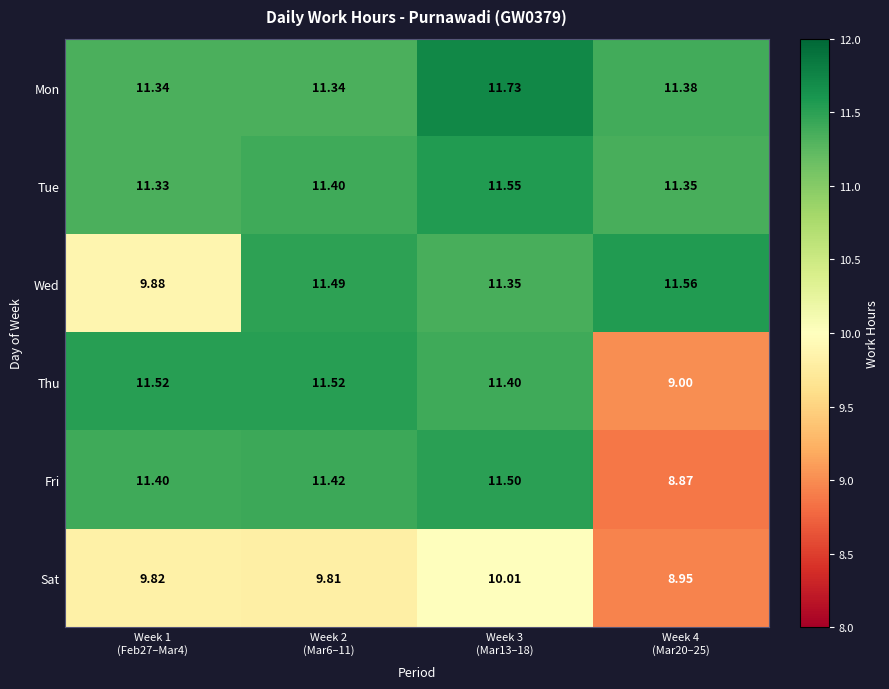

At Week 4
(Mar20–25), list the series in order from largest to smallest.

Wed, Mon, Tue, Thu, Sat, Fri